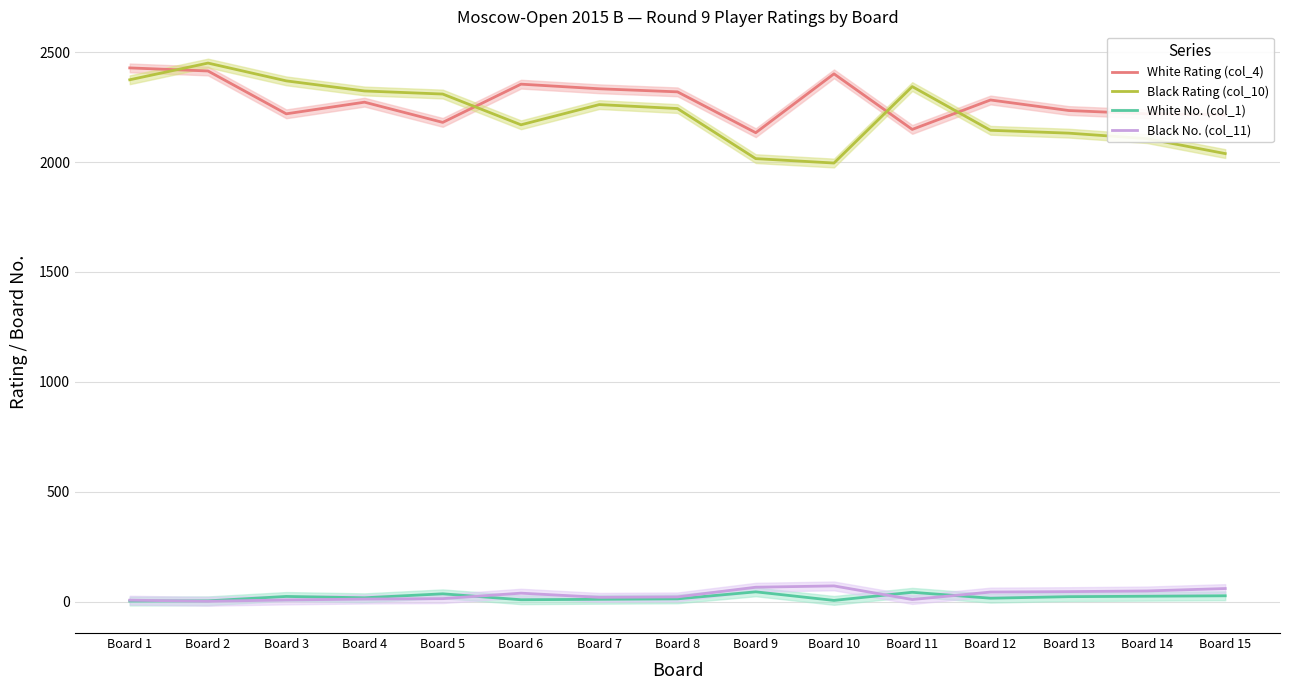

True or false: White Rating (col_4) has more than 1 interior local peaks.

True